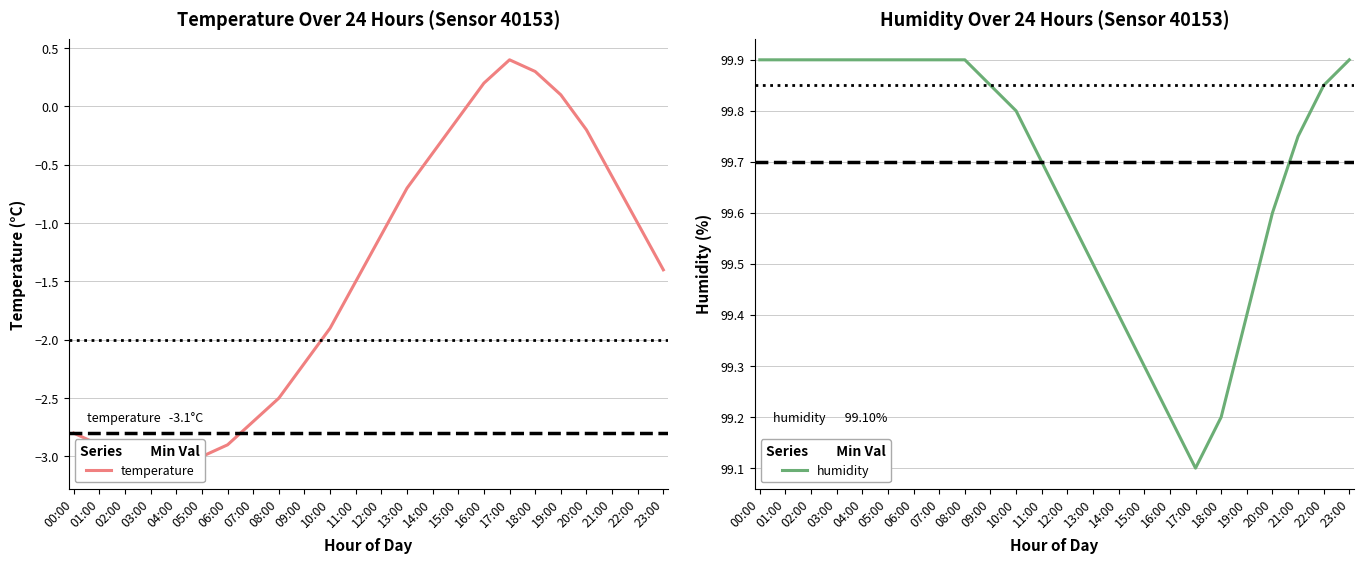

Is the value of humidity at 10:00 greater than the value of temperature at 05:00?

Yes